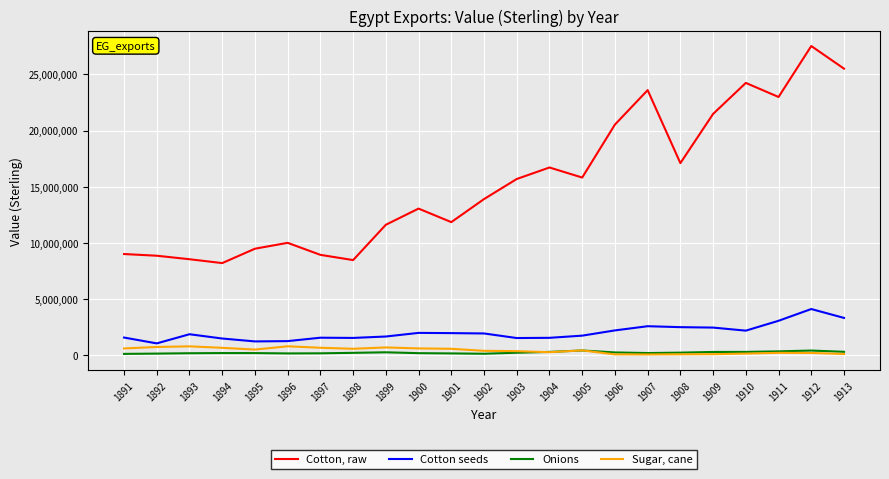

The value of Cotton, raw at 1906 is 29799791. True or false?

False